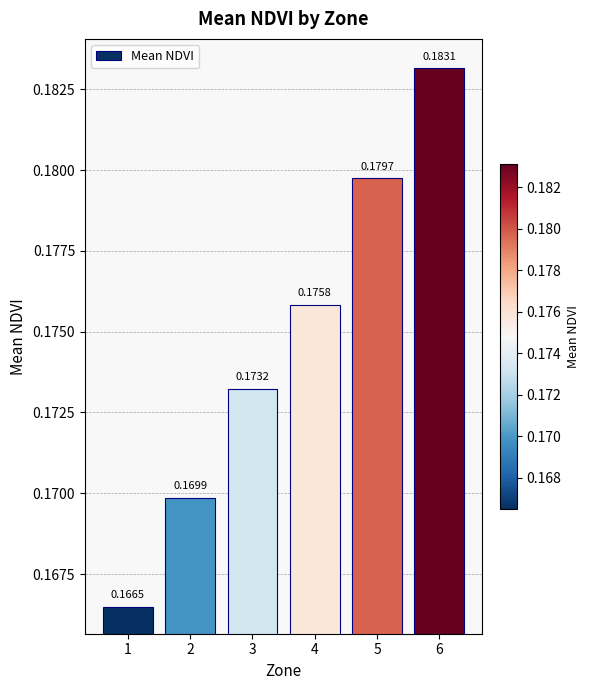

Rank the categories by value from lowest to highest.

1, 2, 3, 4, 5, 6